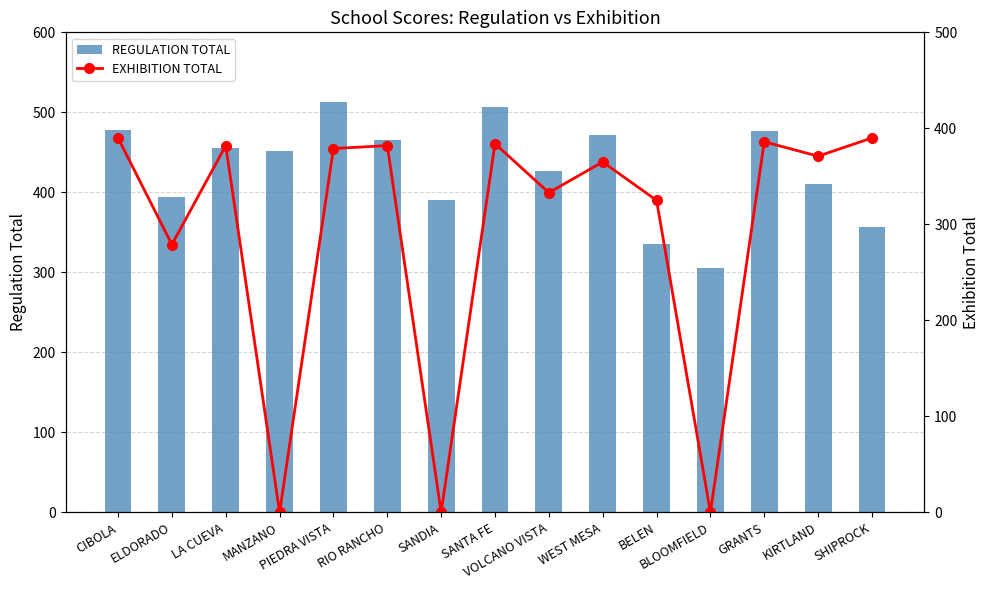

What are all the series names shown in the legend?

REGULATION TOTAL, EXHIBITION TOTAL